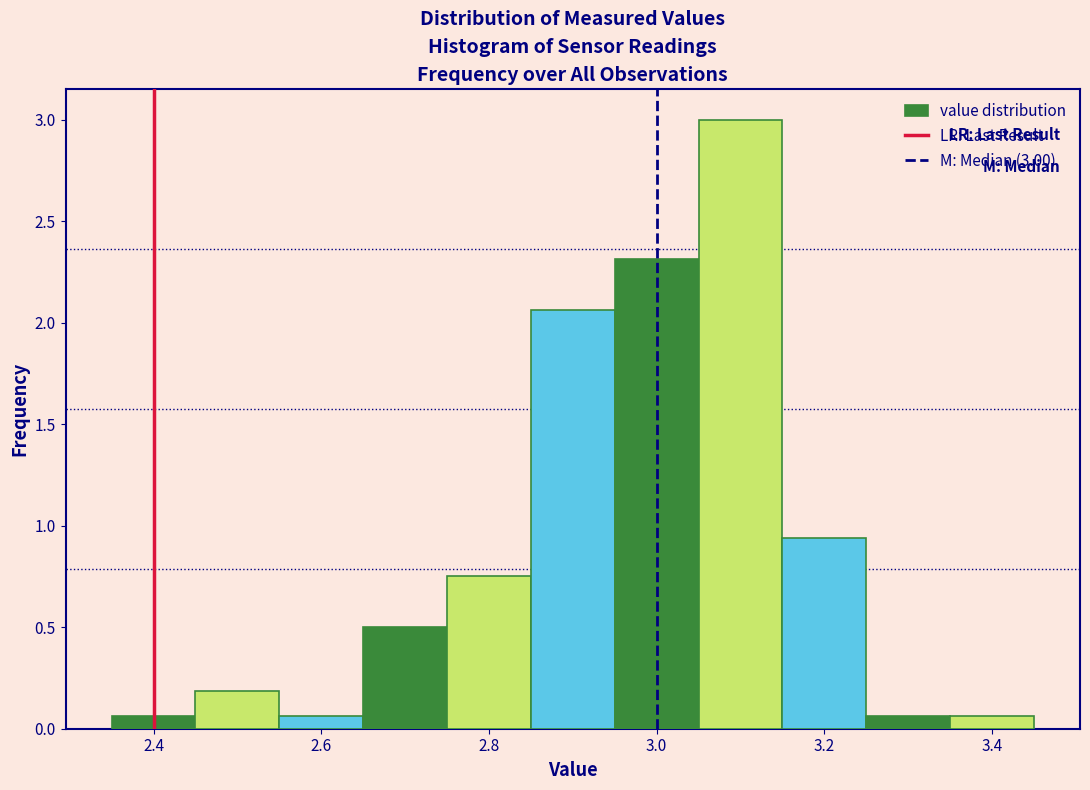

Over which range of the x-axis is the bar tallest?

3.05 to 3.15